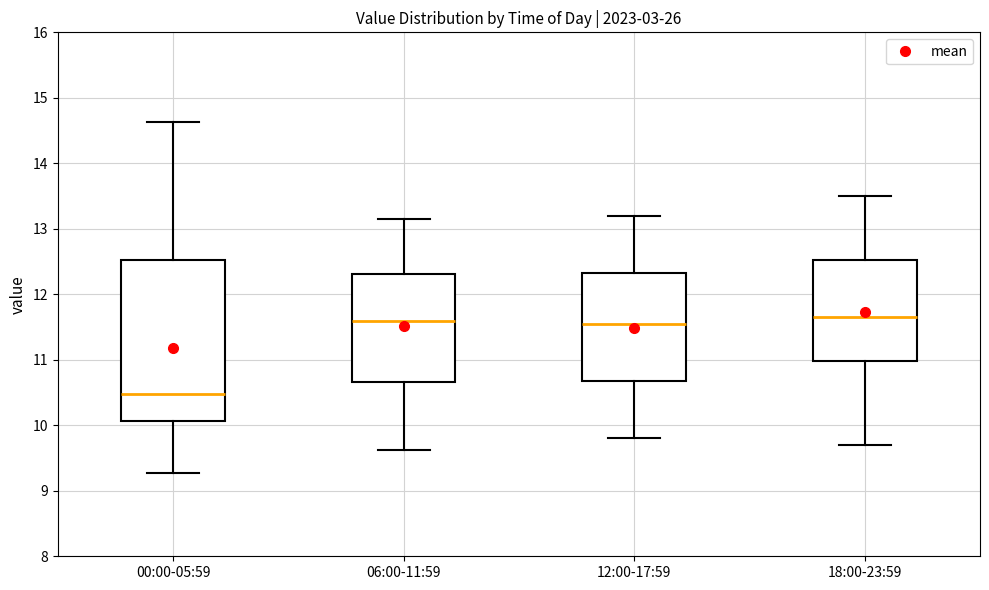

Comparing the boxes themselves (not the whiskers), which one is the tallest?

00:00-05:59